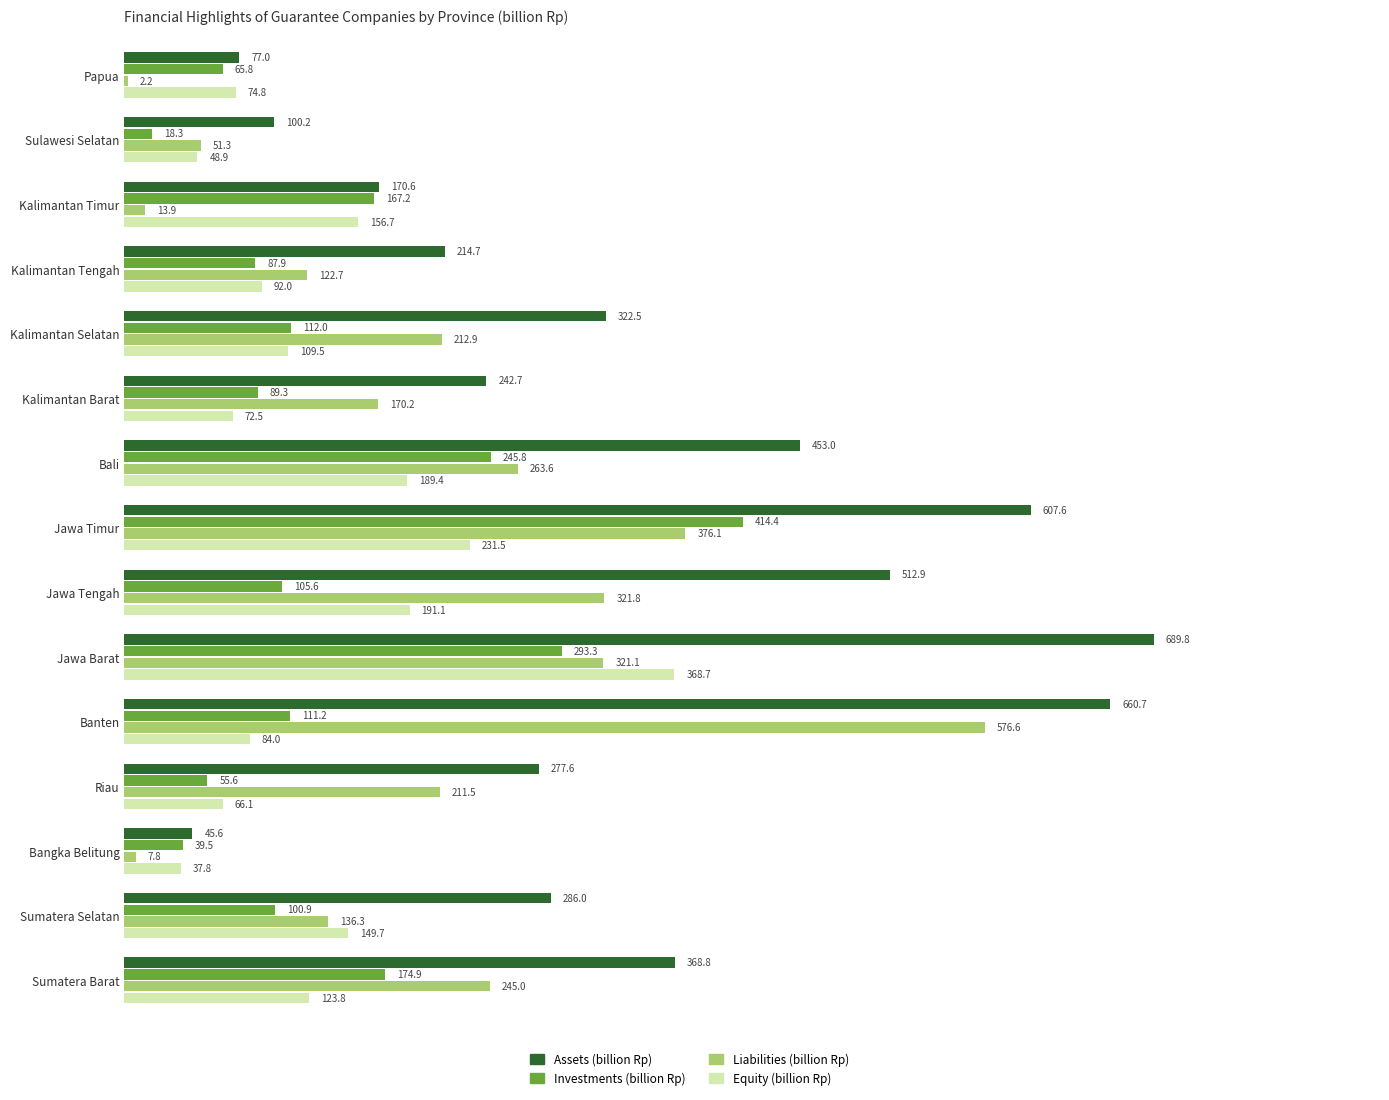

What is the sum of all Investments (billion Rp) values?

2081.7